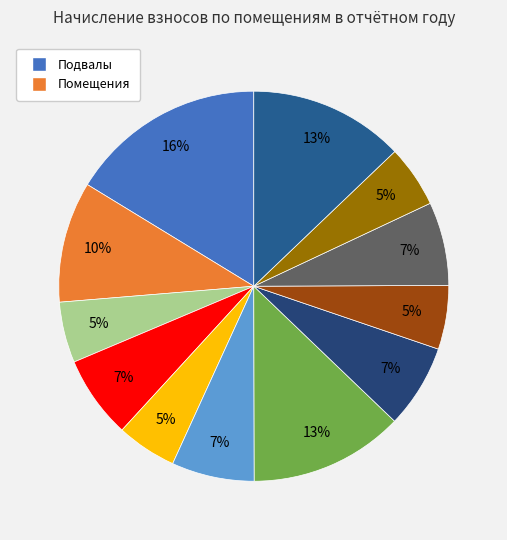

How many slices are in this pie chart?

12